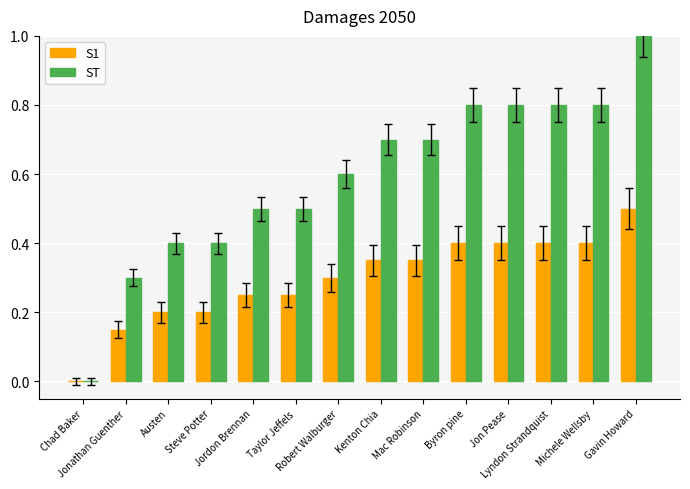

Where is ST nearest to the value 0?

Chad Baker